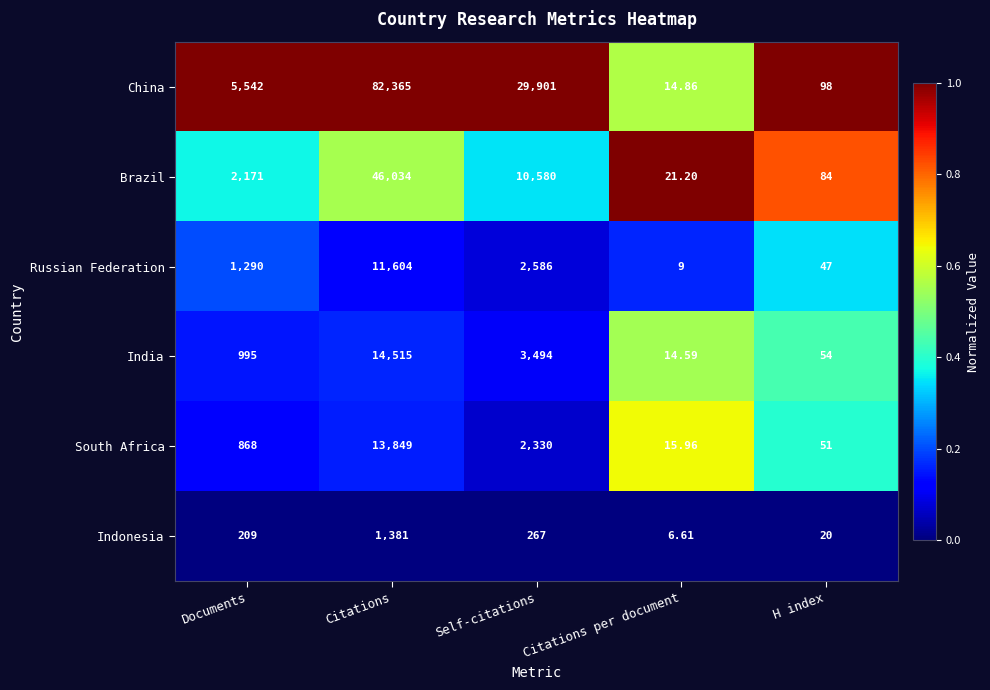

Which series has the largest range (max minus min)?

China